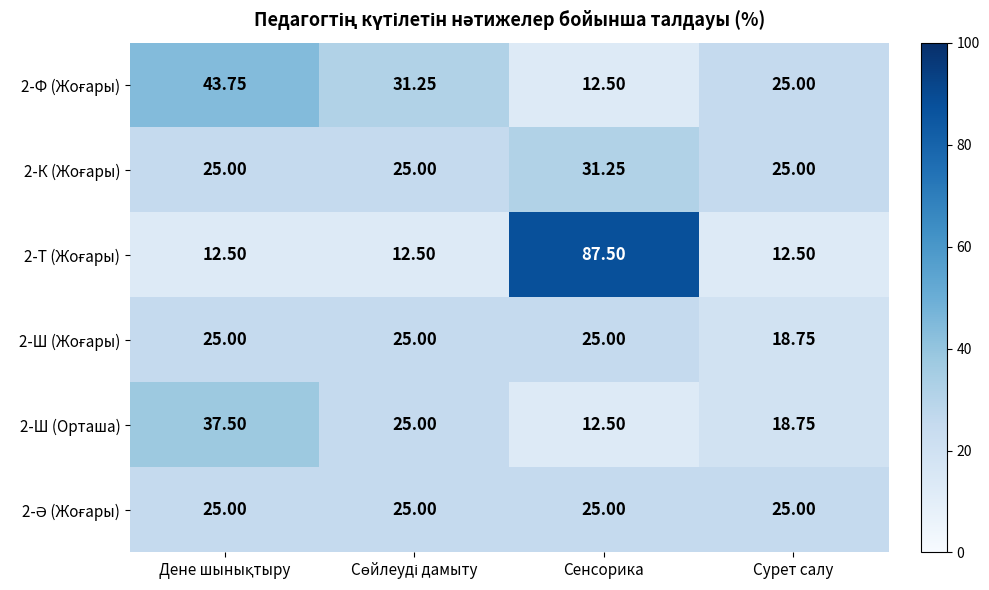

At which category is the sum across all series the highest?

Сенсорика